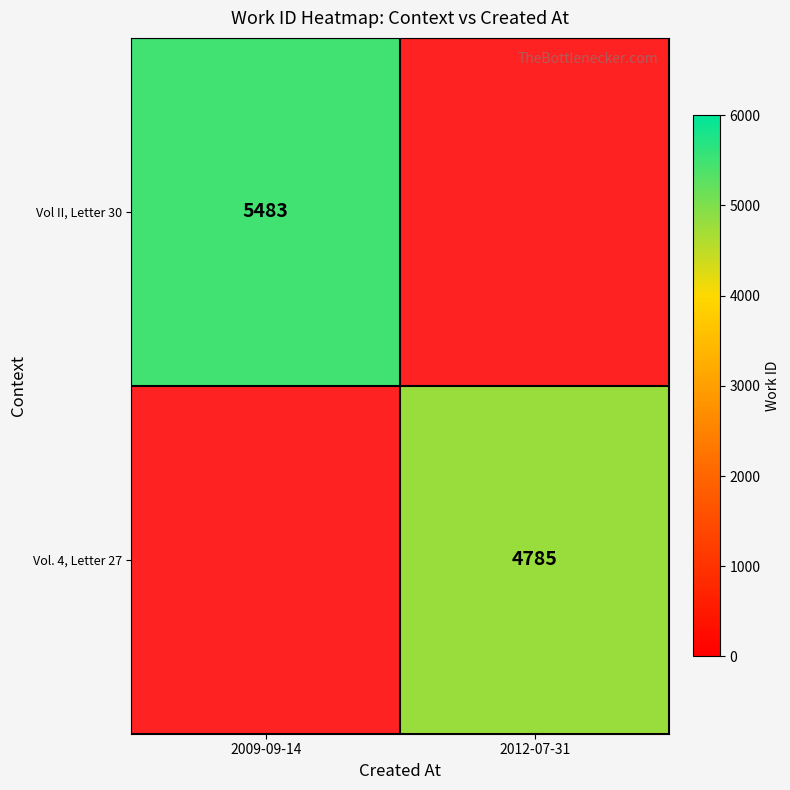

Is the value of Vol. 4, Letter 27 at 2012-07-31 greater than the value of Vol II, Letter 30 at 2009-09-14?

No